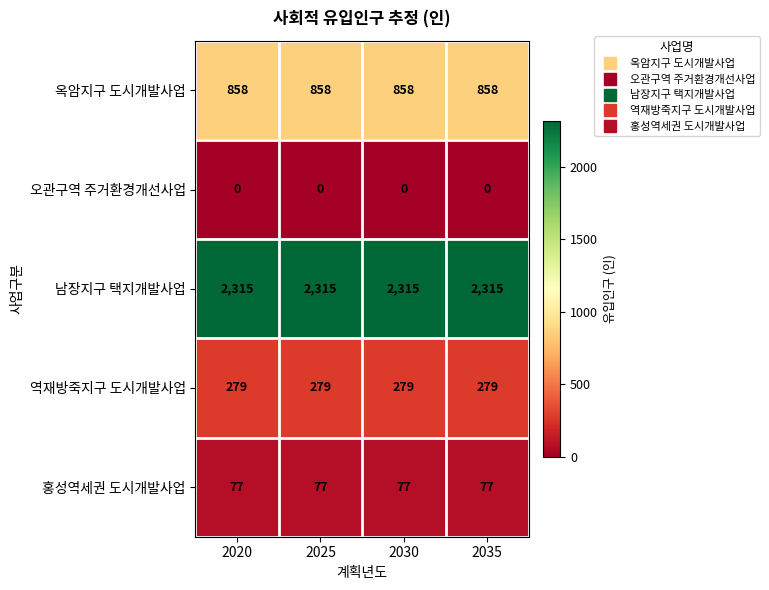

Is it true that 옥암지구 도시개발사업 equals 484 at 2025?

False